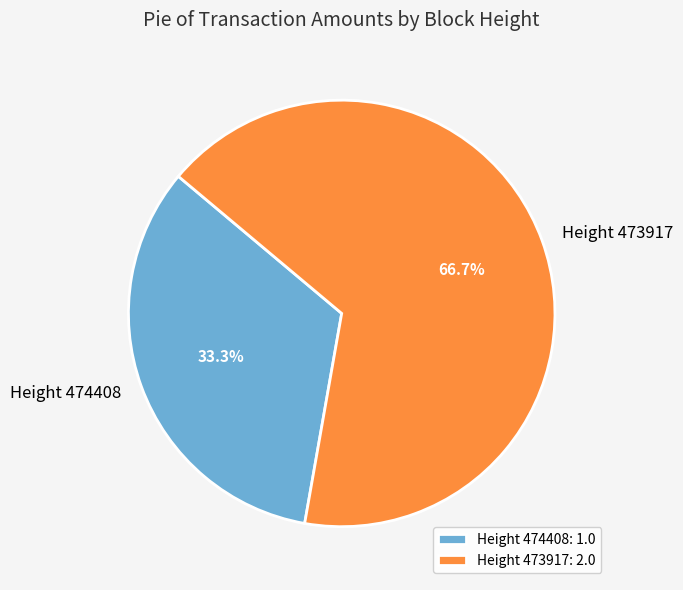

Which has a higher value, Height 474408 or Height 473917?

Height 473917